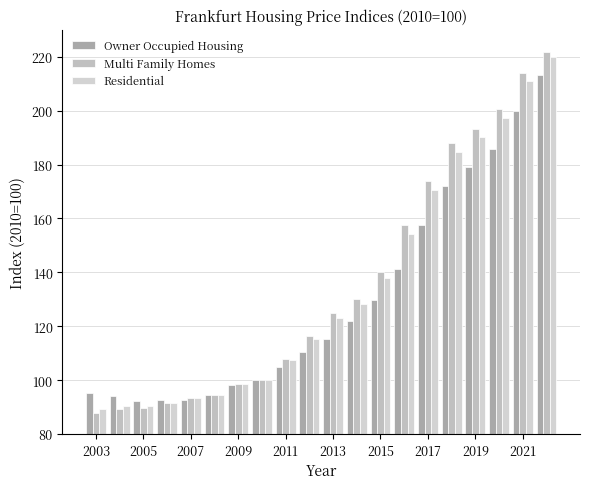

How many groups of bars are there?

20